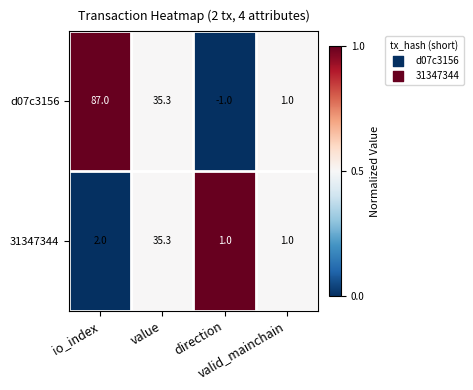

Which series has the largest total across all categories?

d07c3156